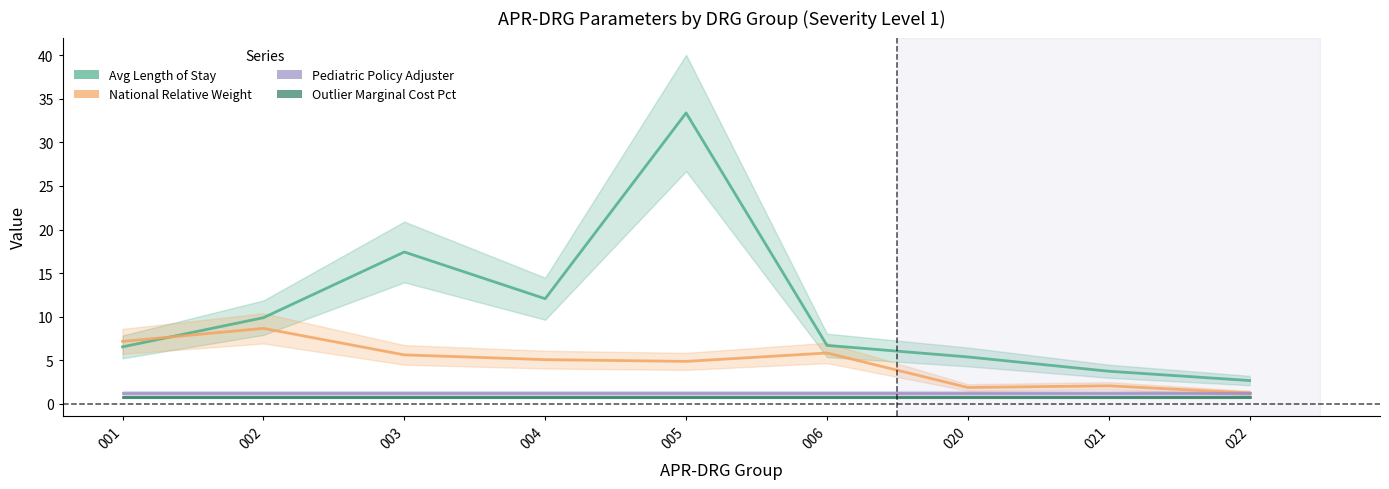

Reading left to right, what are all the values shown in this chart?

Avg Length of Stay: 6.5	9.9	17.4	12.1	33.4	6.7	5.4	3.7	2.7
National Relative Weight: 7.2	8.7	5.6	5.1	4.9	5.8	1.9	2.1	1.2
Pediatric Policy Adjuster: 1.2	1.2	1.2	1.2	1.2	1.2	1.2	1.2	1.2
Outlier Marginal Cost Pct: 0.8	0.8	0.8	0.8	0.8	0.8	0.8	0.8	0.8